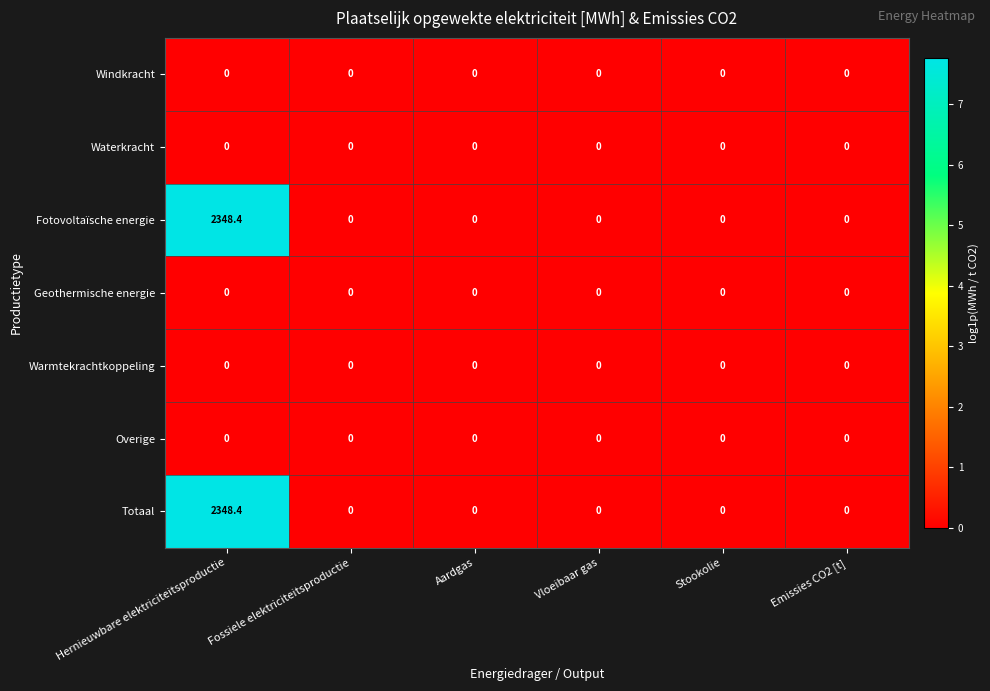

At which category is the sum across all series the highest?

Hernieuwbare elektriciteitsproductie